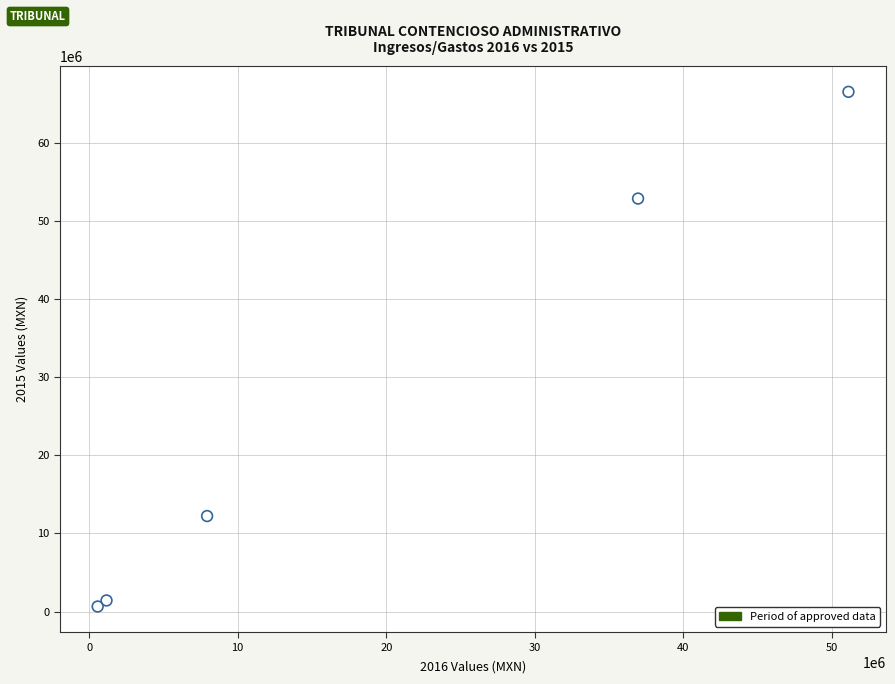

What Y value in the scatter plot is closest to 33572838?

52838493.9